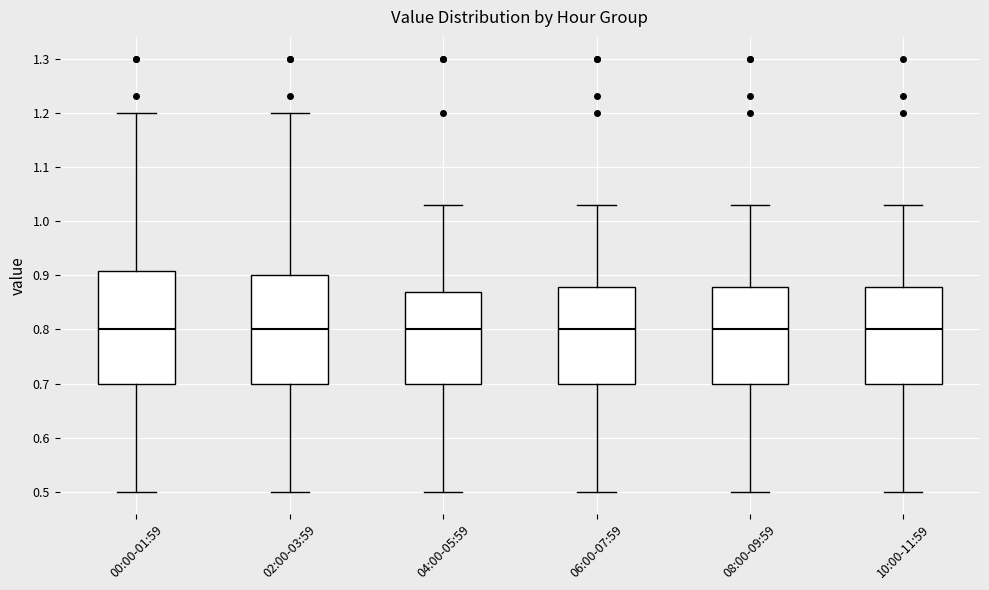

Reading left to right, read every box against the y-axis: the position of its median line, the range the box covers, and the ends of its whiskers. The values are not printed on the chart, so give them approximately, as read against the axis.

00:00-01:59: median 0.80, box 0.70 to 0.91, whiskers 0.50 to 1.20
02:00-03:59: median 0.80, box 0.70 to 0.90, whiskers 0.50 to 1.20
04:00-05:59: median 0.80, box 0.70 to 0.87, whiskers 0.50 to 1.03
06:00-07:59: median 0.80, box 0.70 to 0.88, whiskers 0.50 to 1.03
08:00-09:59: median 0.80, box 0.70 to 0.88, whiskers 0.50 to 1.03
10:00-11:59: median 0.80, box 0.70 to 0.88, whiskers 0.50 to 1.03